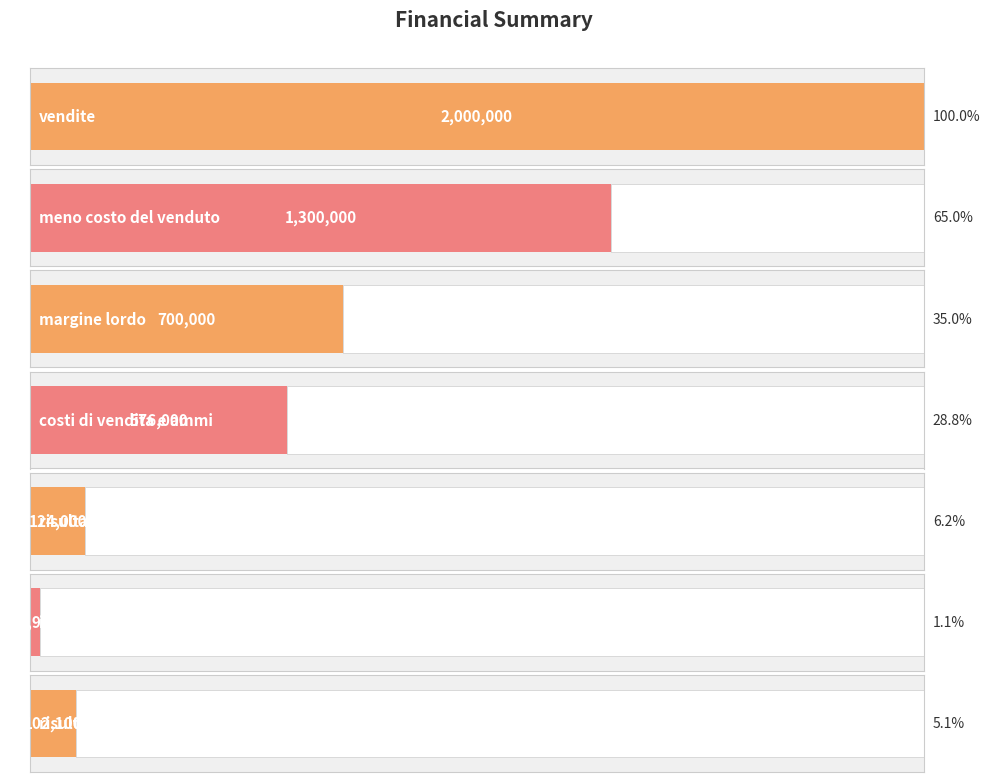

How many distinct data groups are displayed?

1